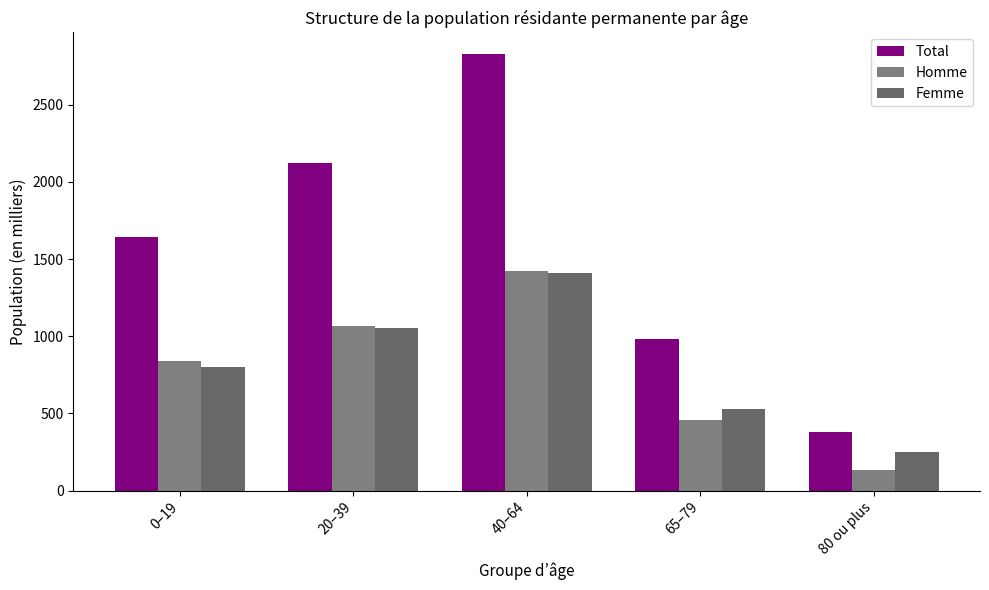

Read the Homme value at 80 ou plus.

134.5